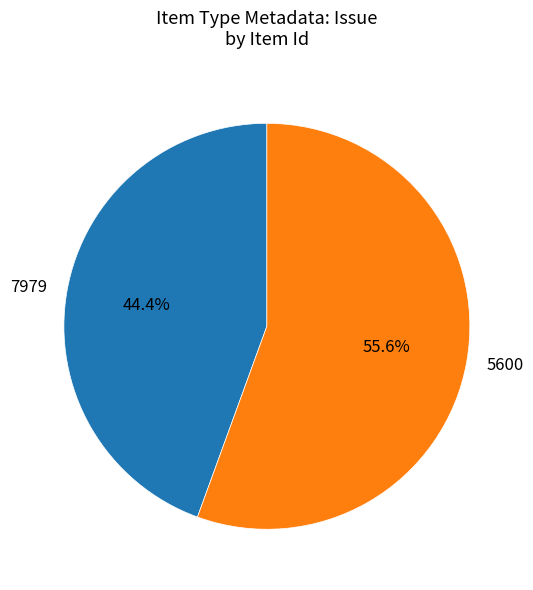

To the nearest percent, what is the combined percentage of 5600 and 7979?

100%